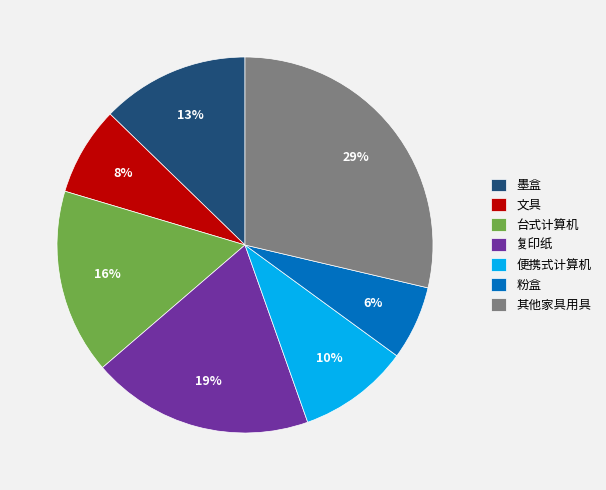

To the nearest percent, what percentage of the pie is 墨盒?

13%